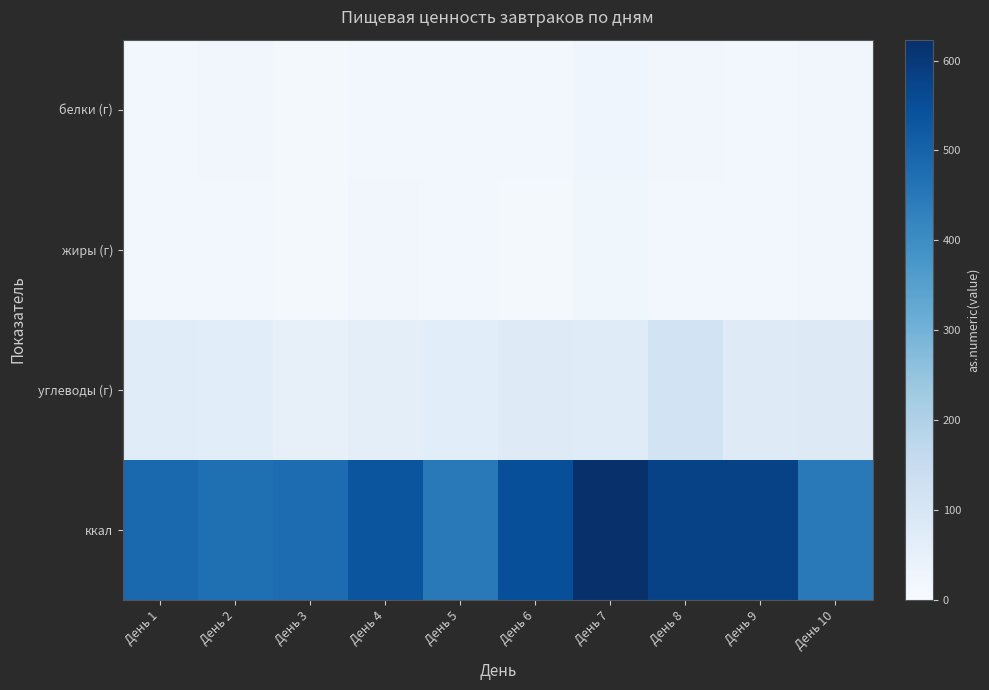

What is the spread (max minus min) of values at День 7?

600.2